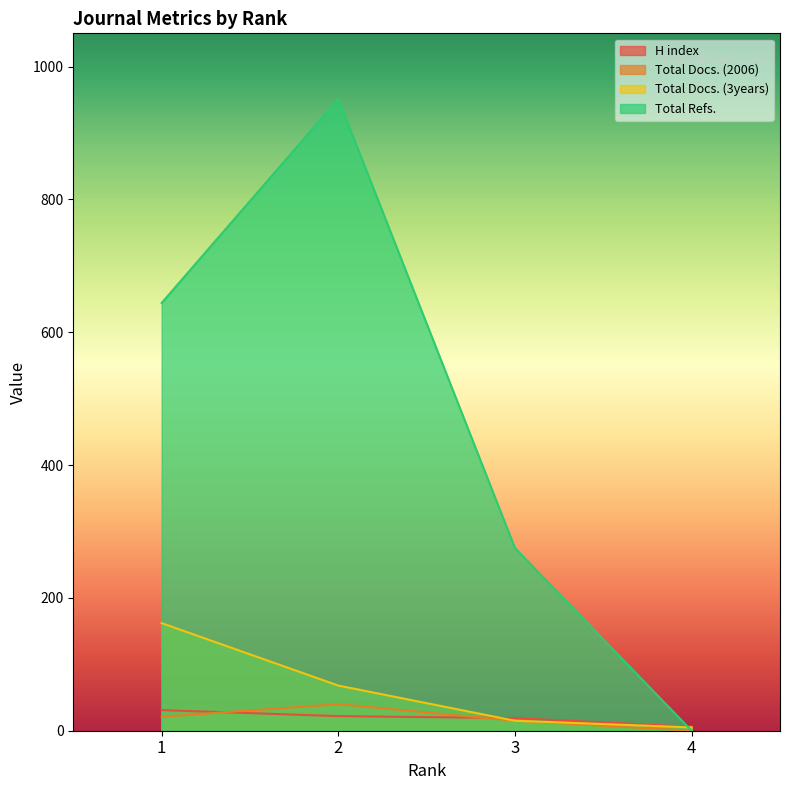

Which label corresponds to the smallest value in the chart?

4